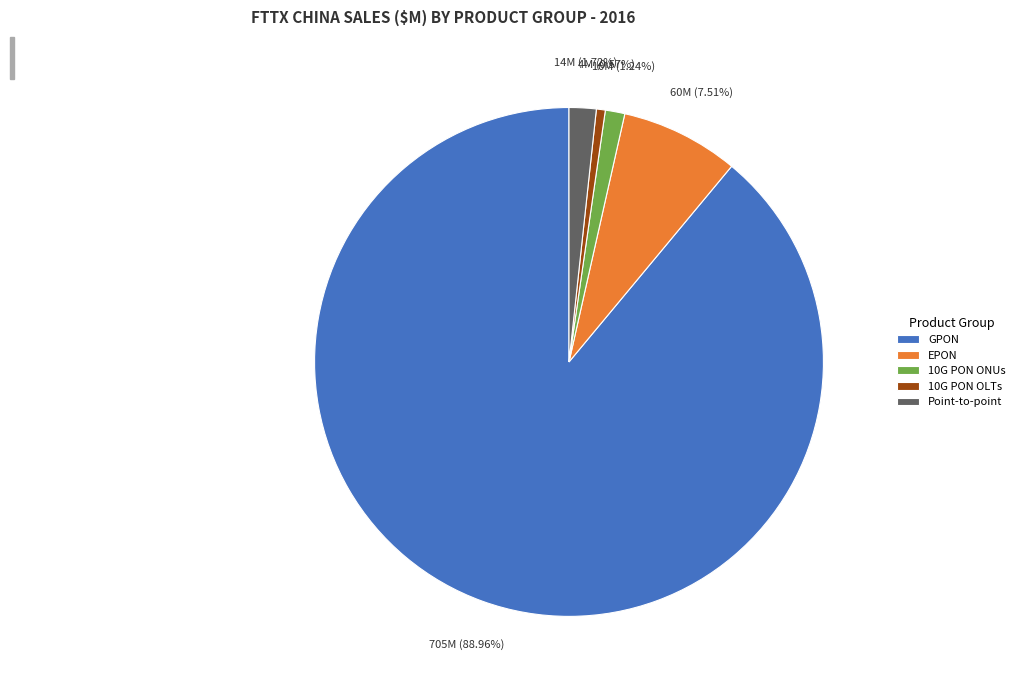

Count the number of slices in the pie.

5